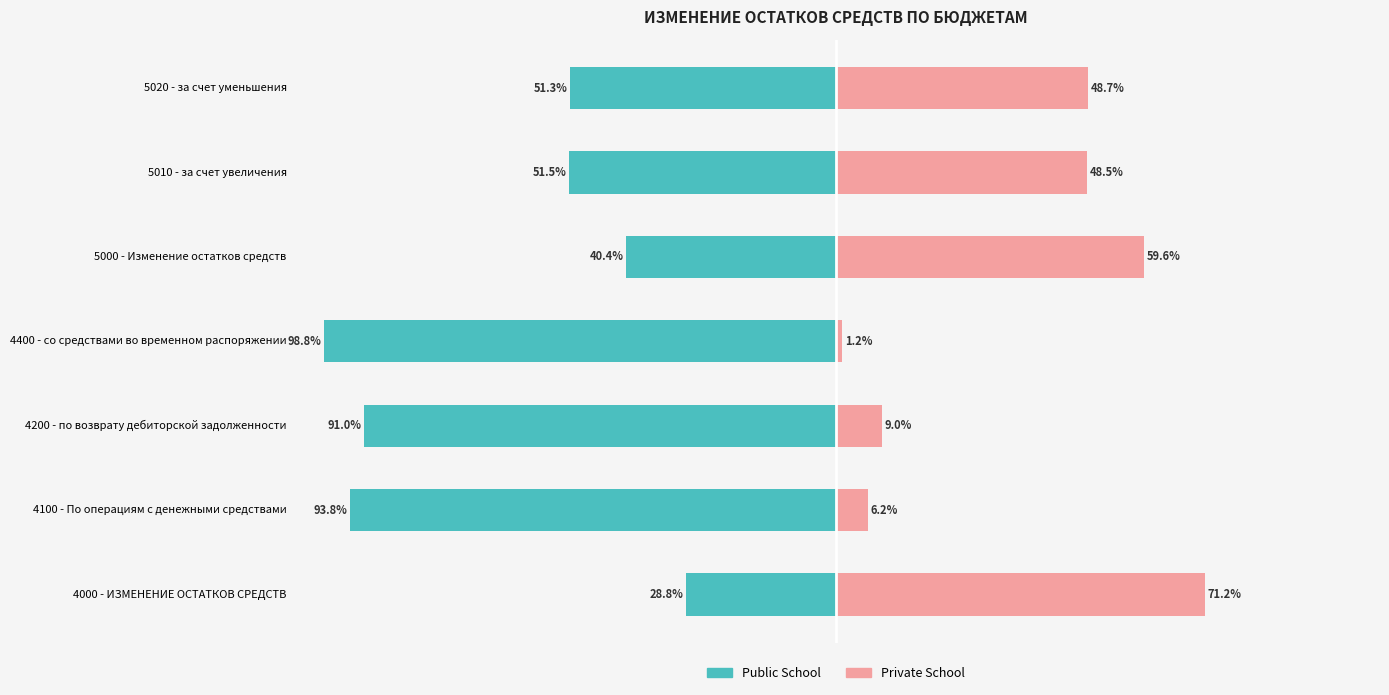

Reading left to right, extract all data points from this chart.

Public School: -28.8	-93.8	-91.0	-98.8	-40.4	-51.5	-51.3
Private School: 71.2	6.2	9.0	1.2	59.6	48.5	48.7